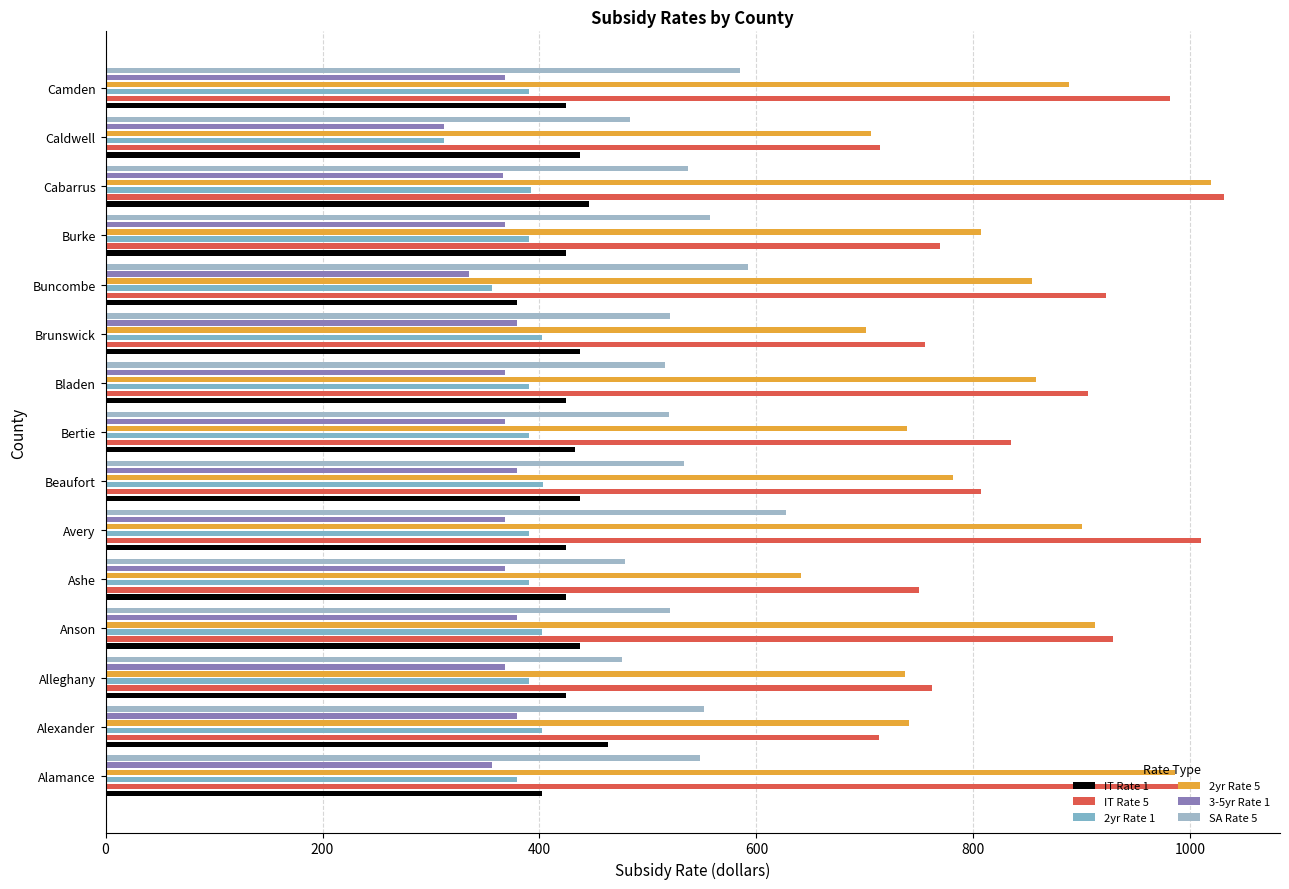

What is the spread (max minus min) of values at Cabarrus?

665